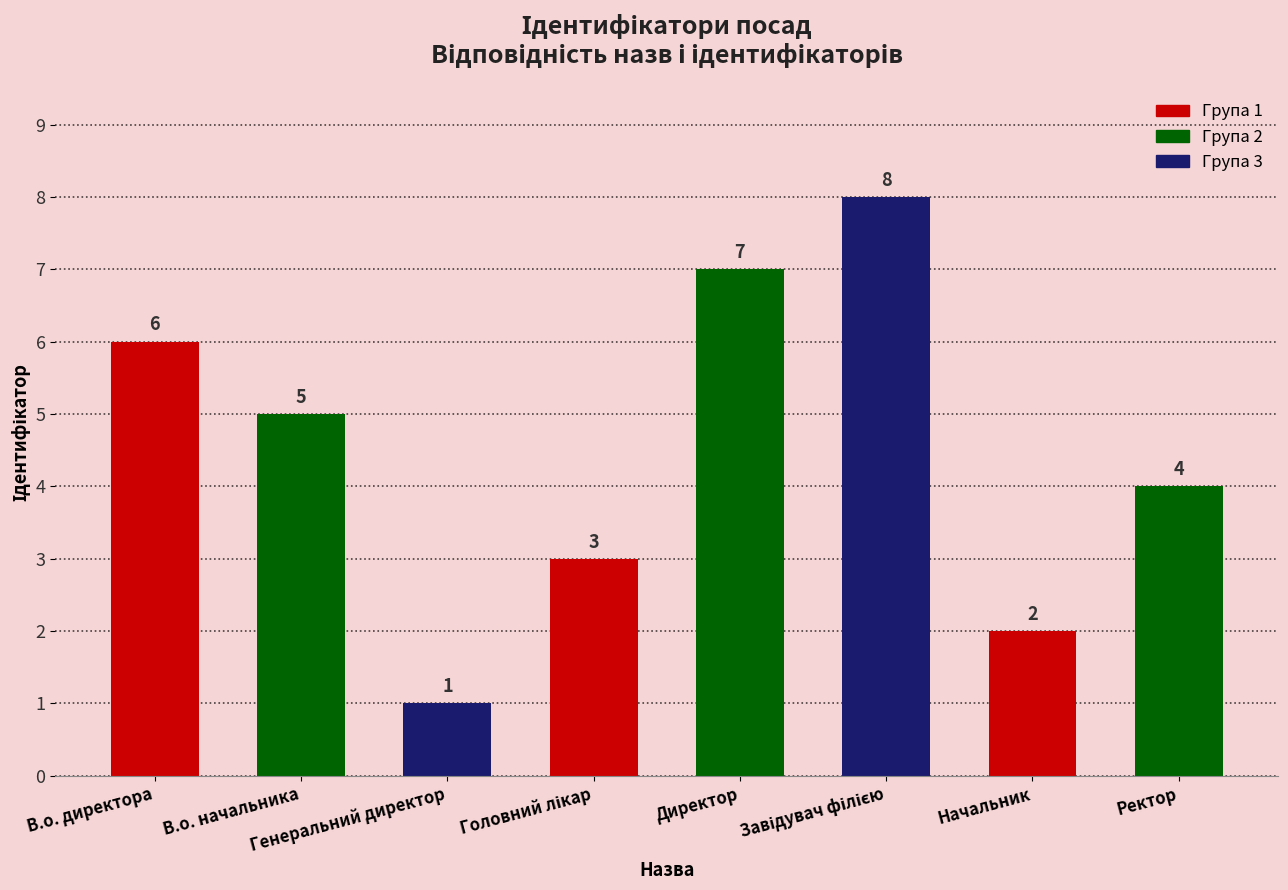

What is the greatest value displayed?

8